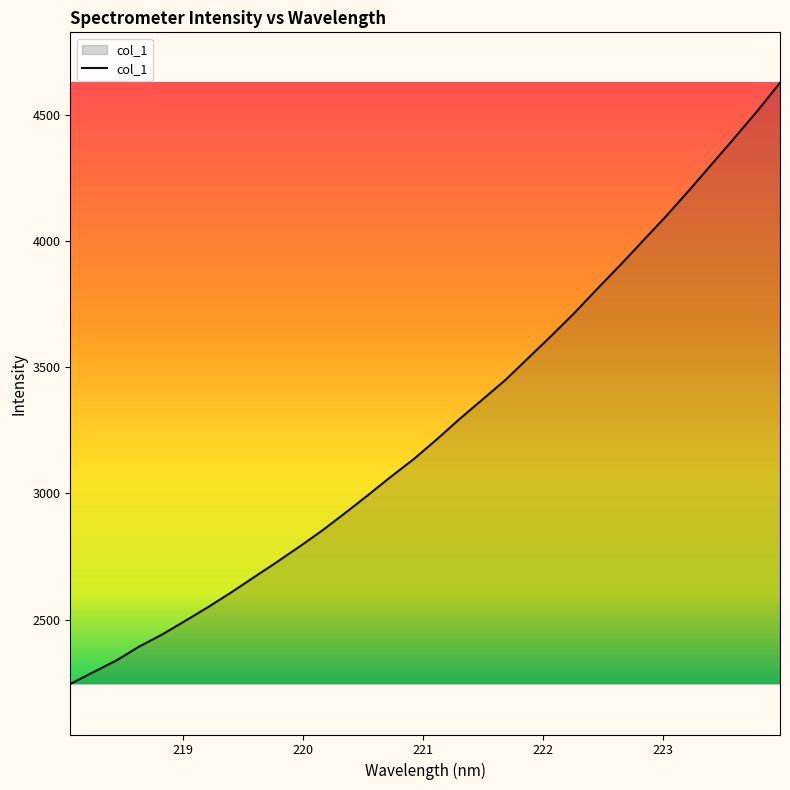

What is the maximum value shown in the chart?

4626.4